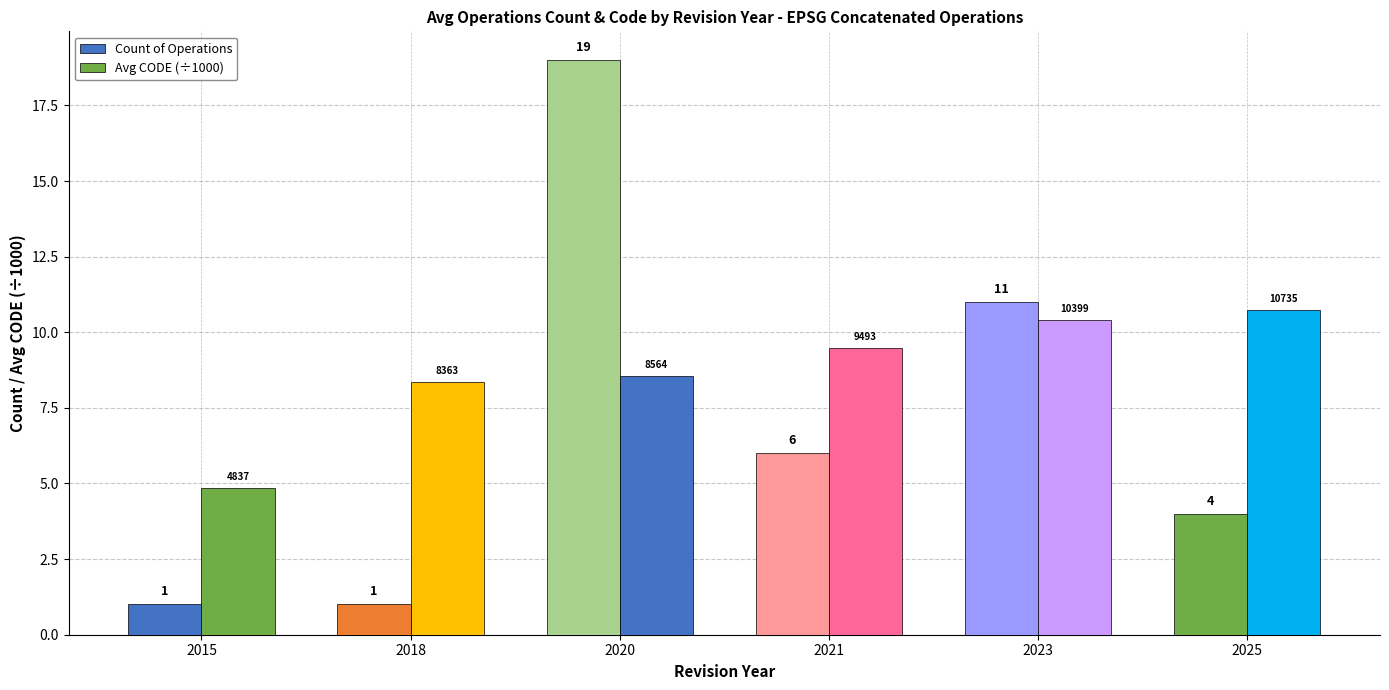

Reading left to right, extract all data points from this chart.

Count of Operations: 1.0	1.0	19.0	6.0	11.0	4.0
Avg CODE (÷1000): 4.8	8.4	8.6	9.5	10.4	10.7